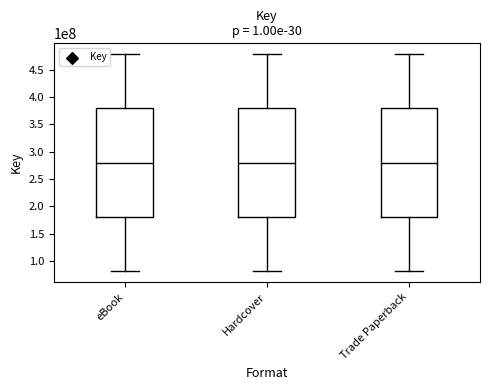

What is the ratio of the value at eBook to the value at Trade Paperback?

1.0